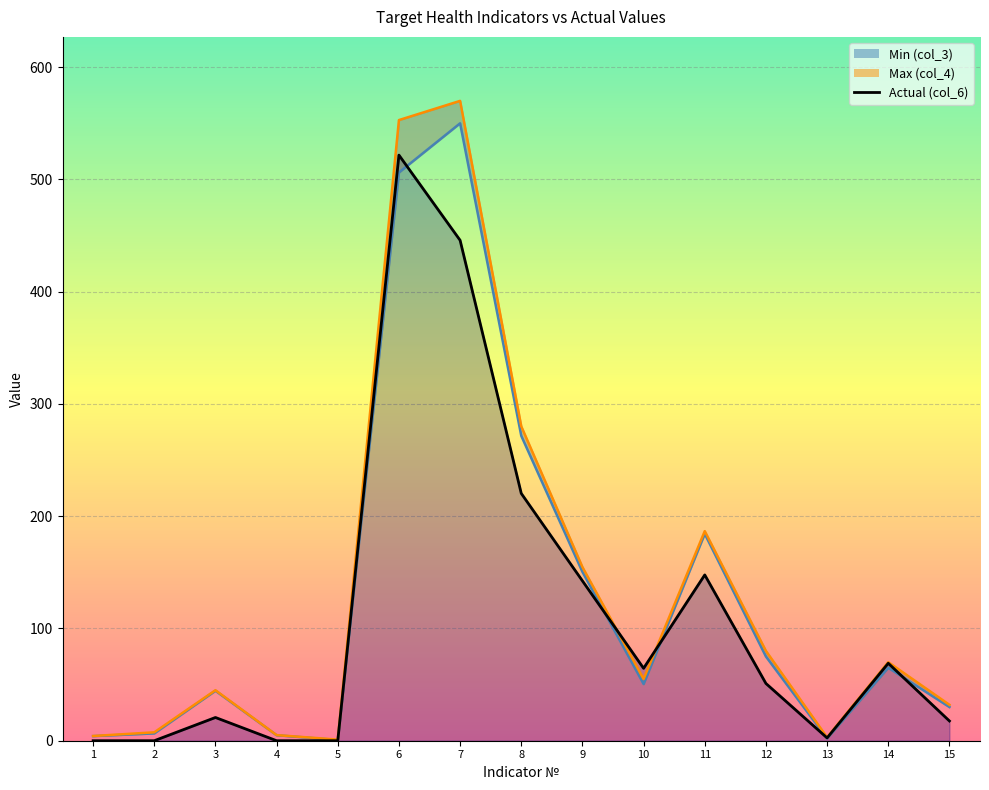

List the labels in order of value, smallest first.

5, 13, 1, 4, 2, 15, 3, 10, 14, 12, 9, 11, 8, 6, 7